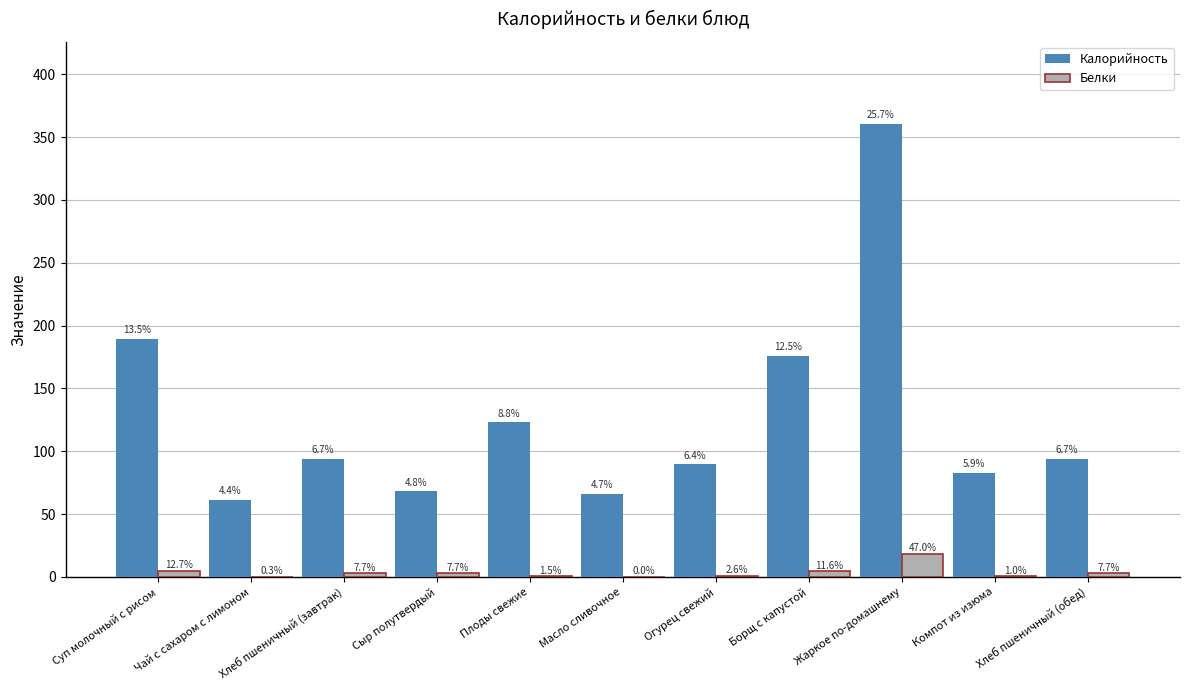

What is the difference between the Белки values at Сыр полутвердый and Компот из изюма?

2.6